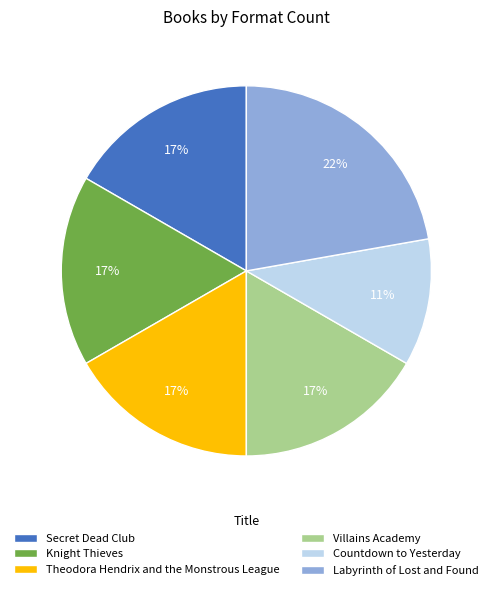

Which has a higher value, Countdown to Yesterday or Theodora Hendrix and the Monstrous League?

Theodora Hendrix and the Monstrous League